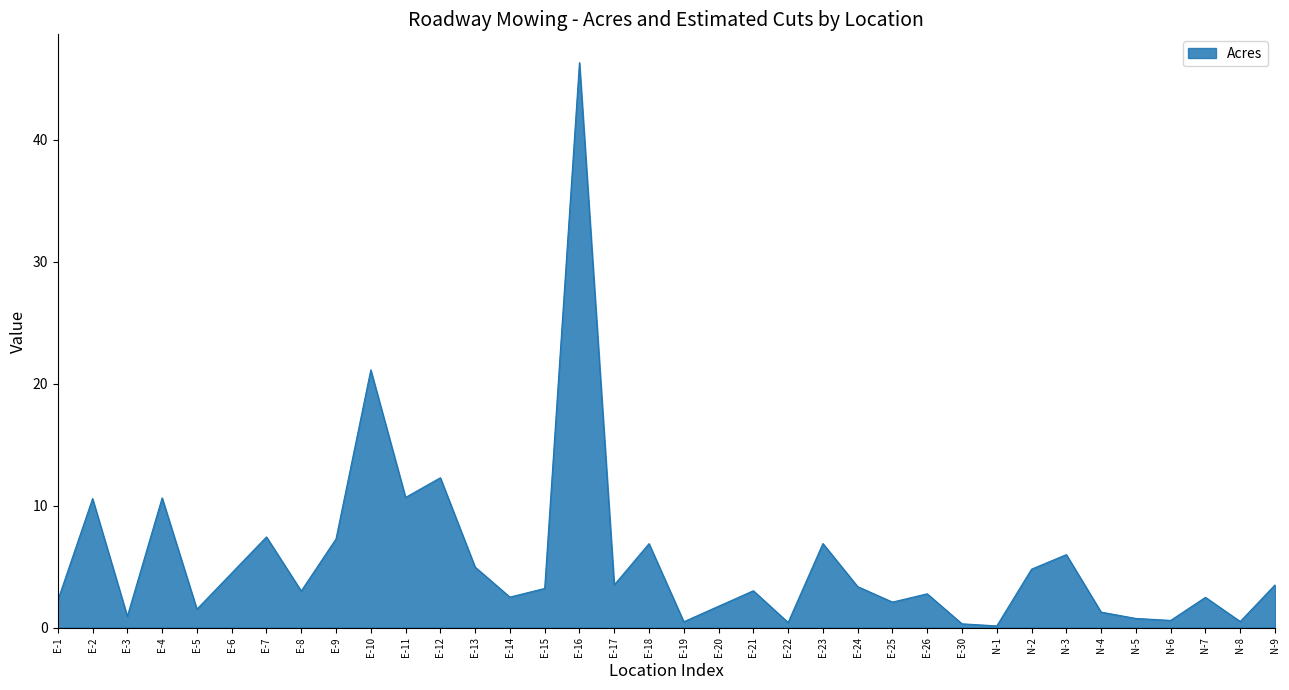

What position from the left is E-7?

7